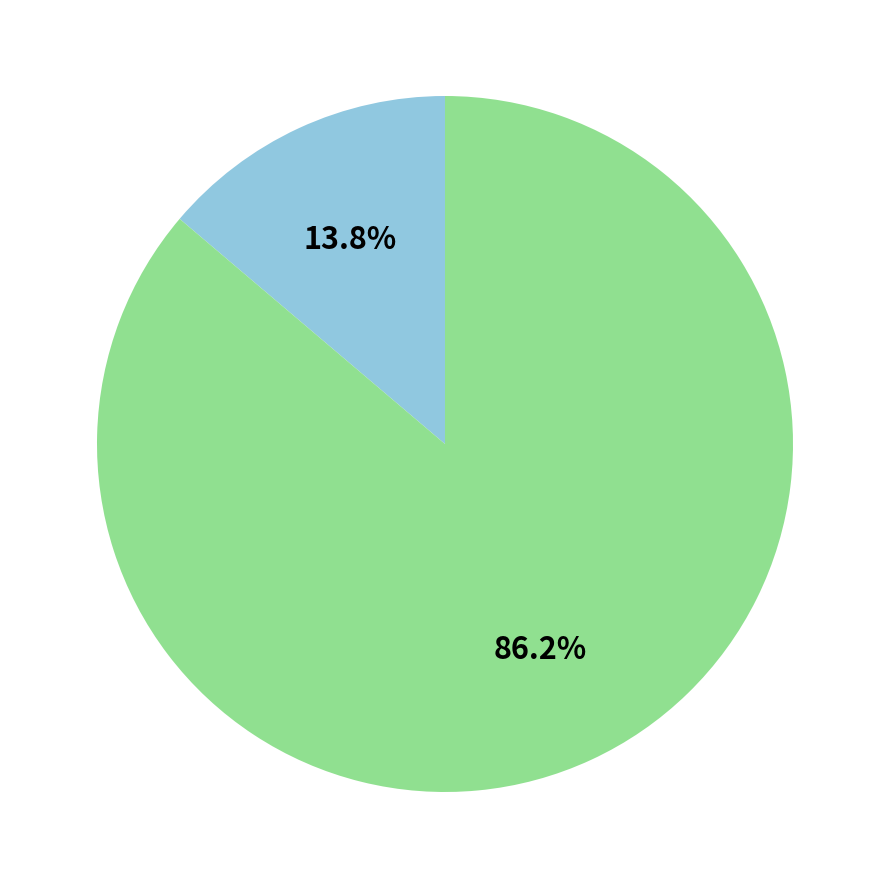

How many slices are in this pie chart?

2